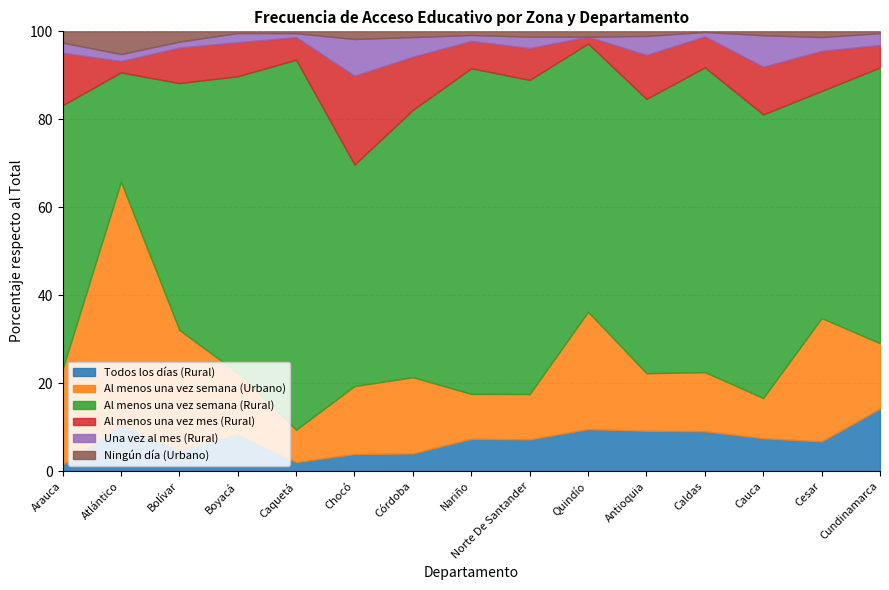

True or false: Todos los días (Rural) has a value of 7.2 at Norte De Santander.

True